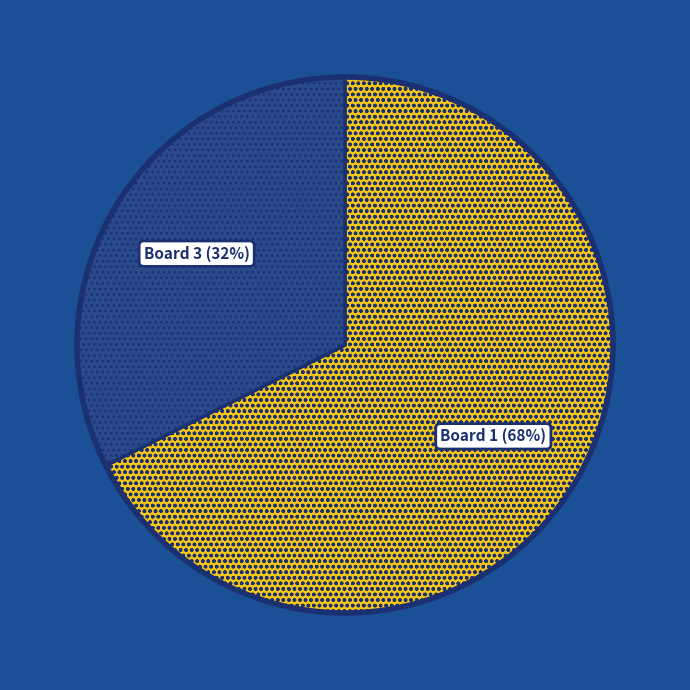

Combined, do Board 1 and Board 3 account for over 50%?

Yes